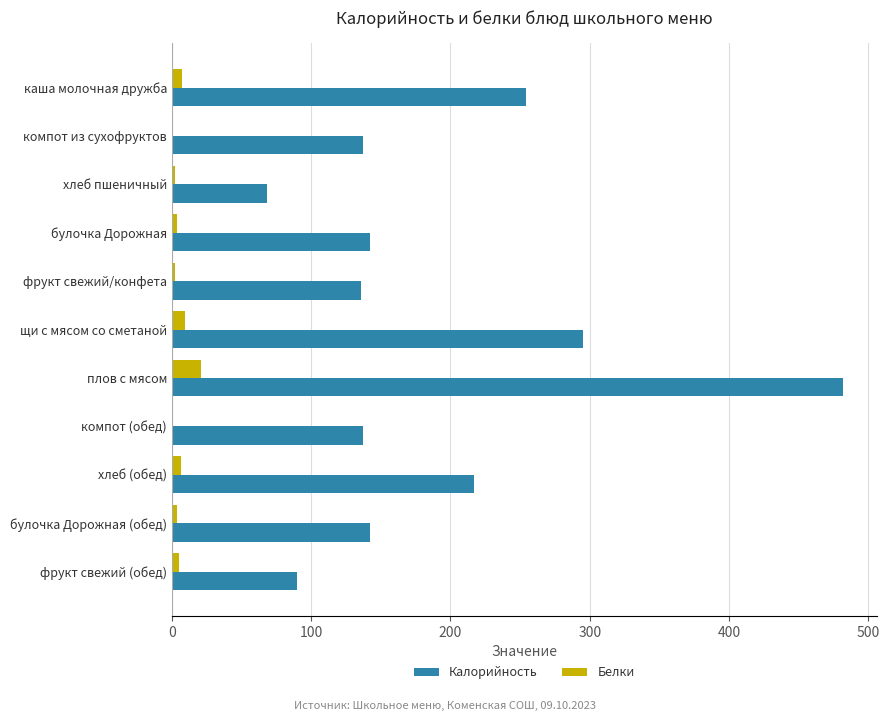

Which category has the highest value across all series?

плов с мясом